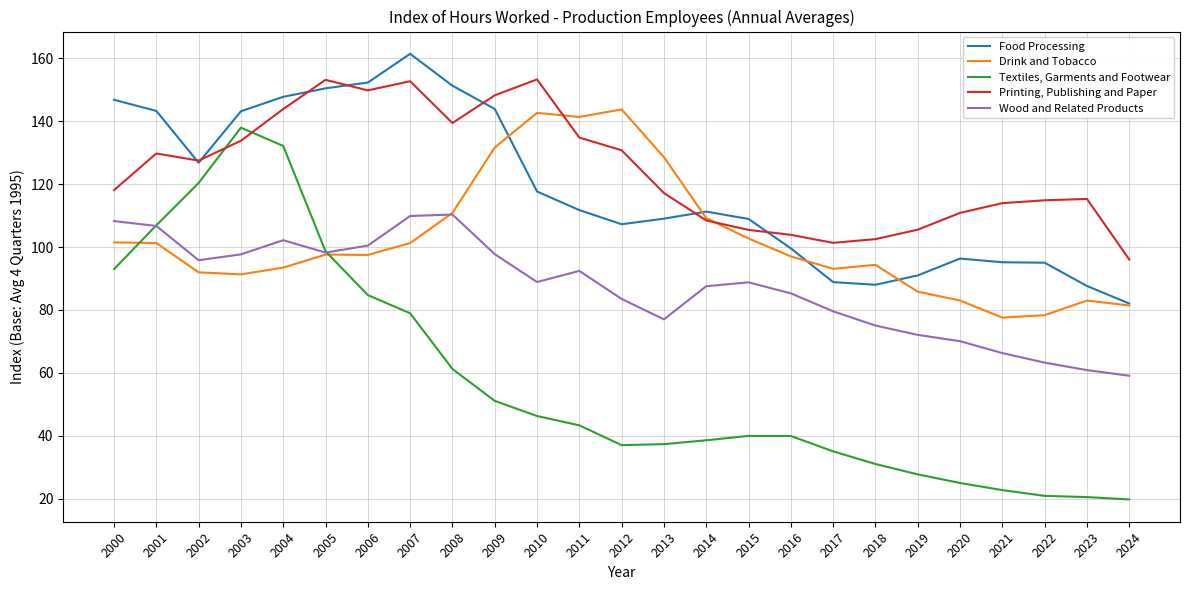

What is the lowest value of the Food Processing series?

82.0